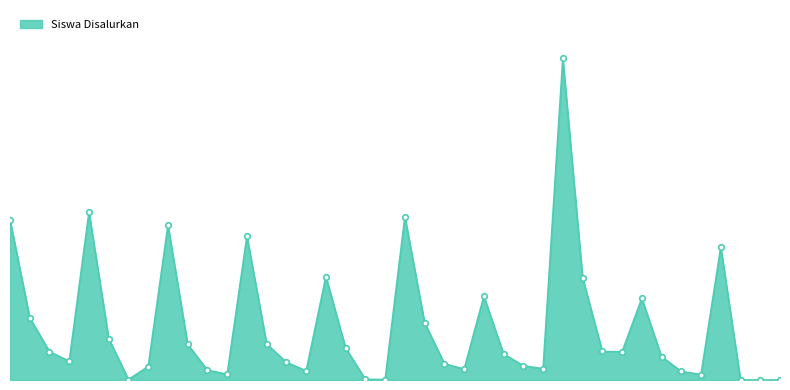

Does the chart display data point markers on the line(s)?

No